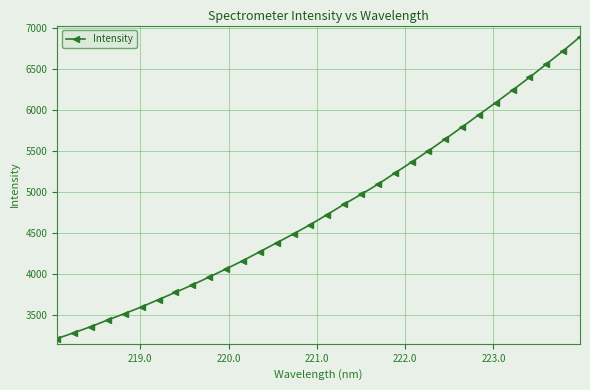

What is the minimum value shown in the chart?

3213.9